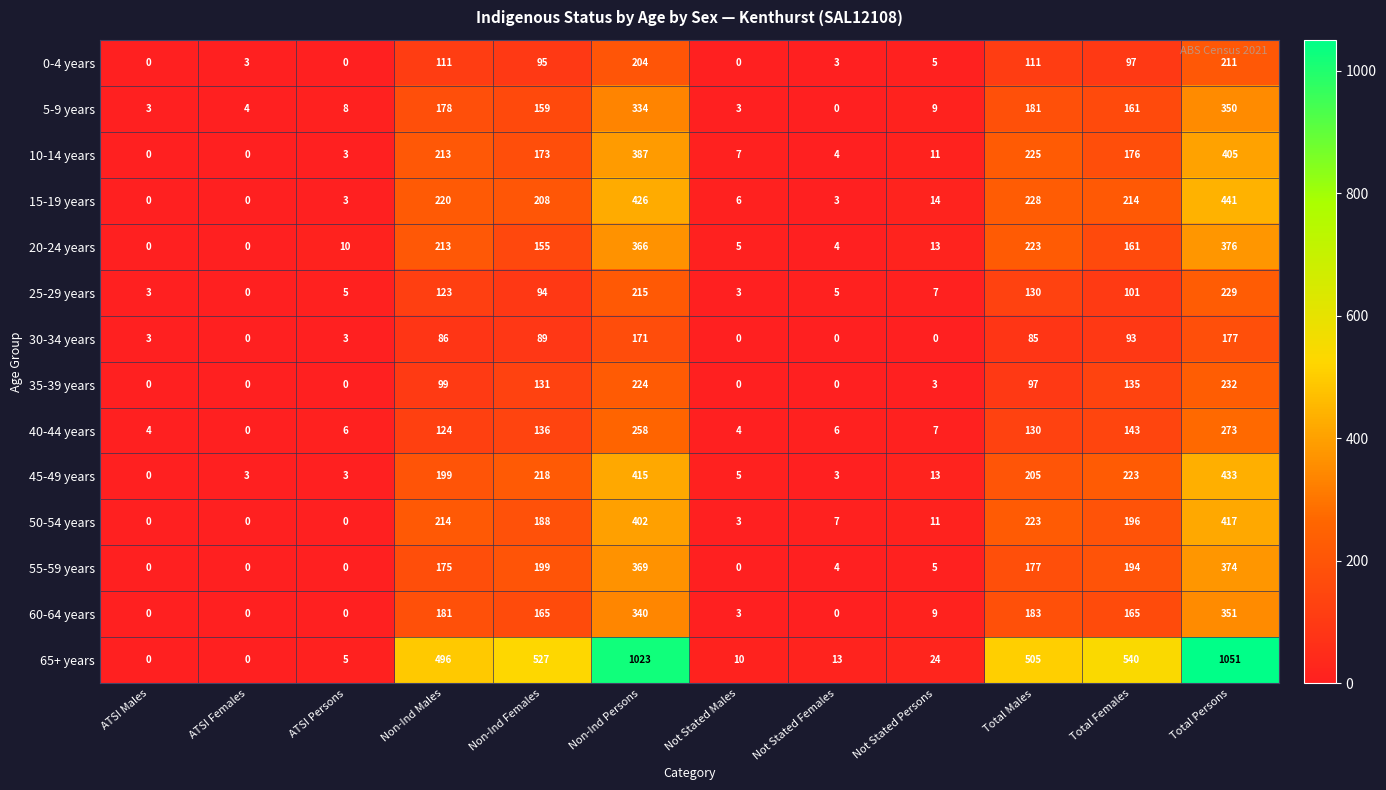

What is the difference between the 25-29 years values at Non-Ind Persons and Not Stated Persons?

208